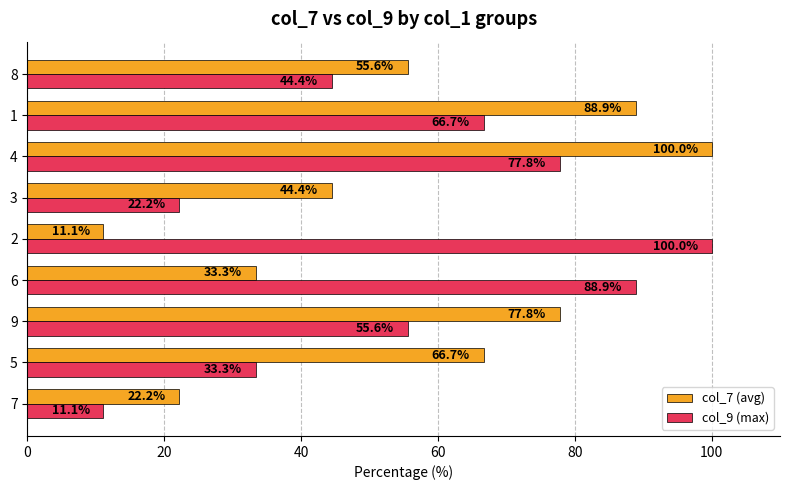

The value of col_9 (max) at 8 is 64.8. True or false?

False